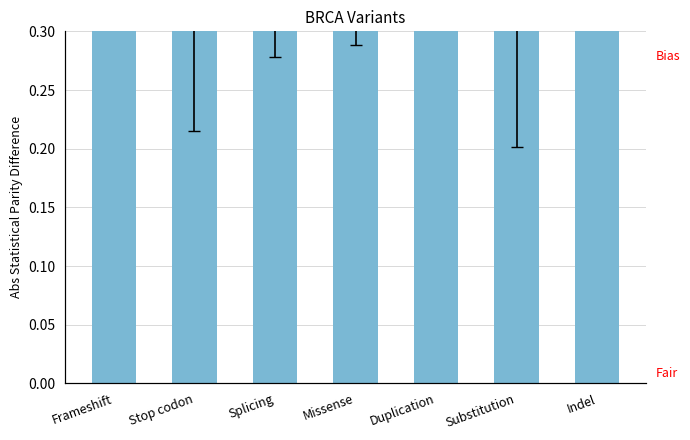

Which category has the lowest value across all series?

Stop codon